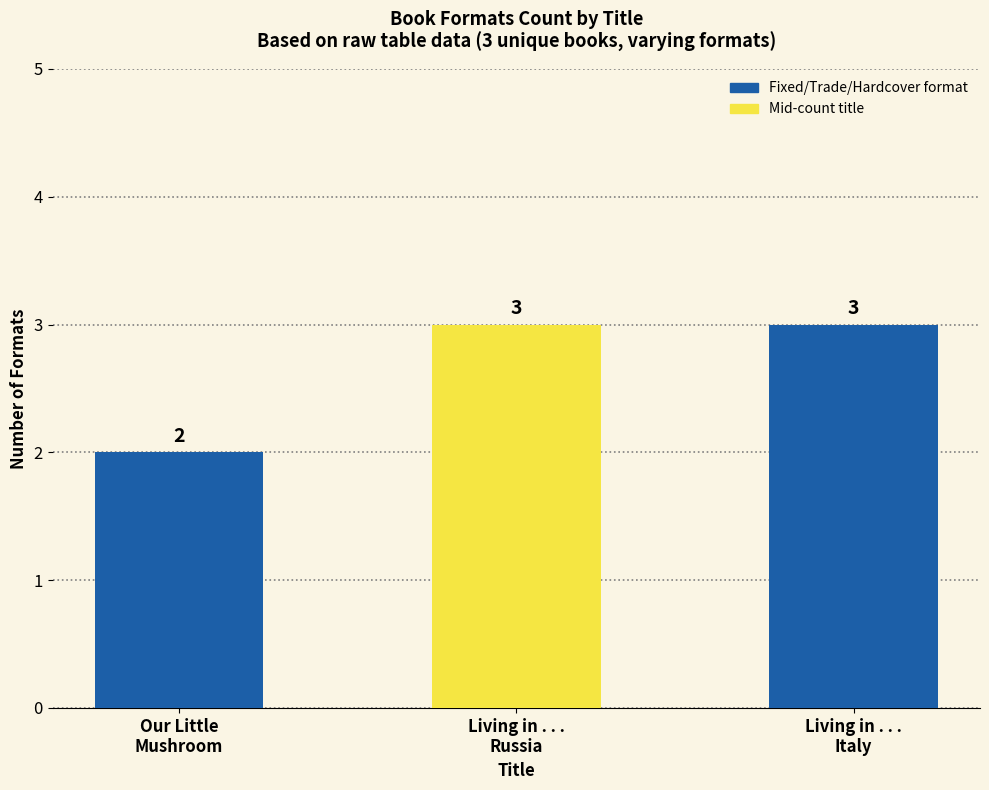

Reading left to right, what are all the values shown in this chart?

2	3	3